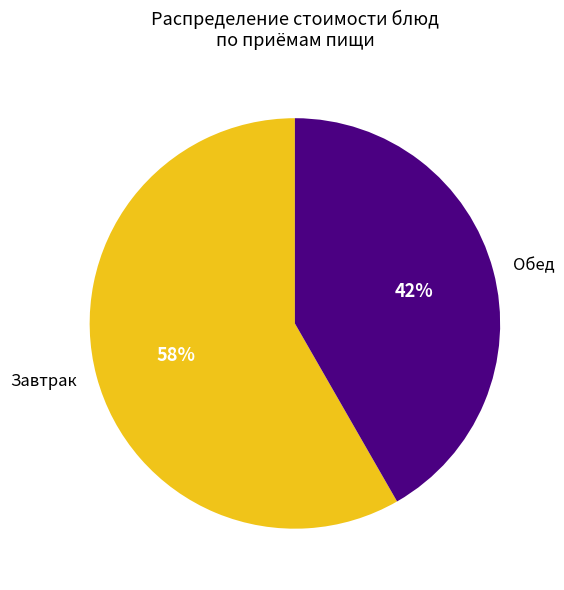

To the nearest percent, what percentage of the pie is Завтрак?

58%